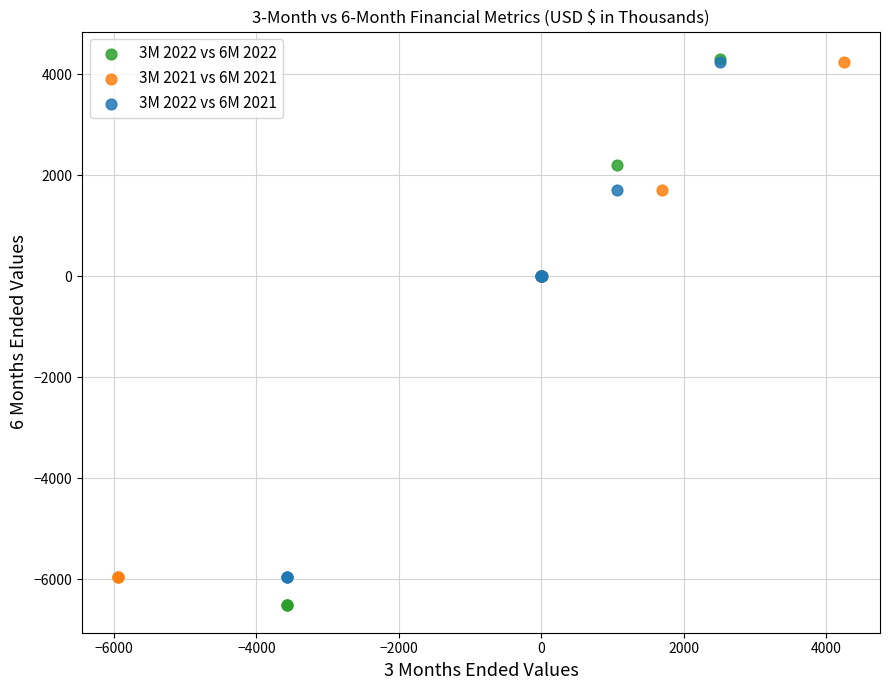

Which series contains the lowest Y value?

3M 2022 vs 6M 2022